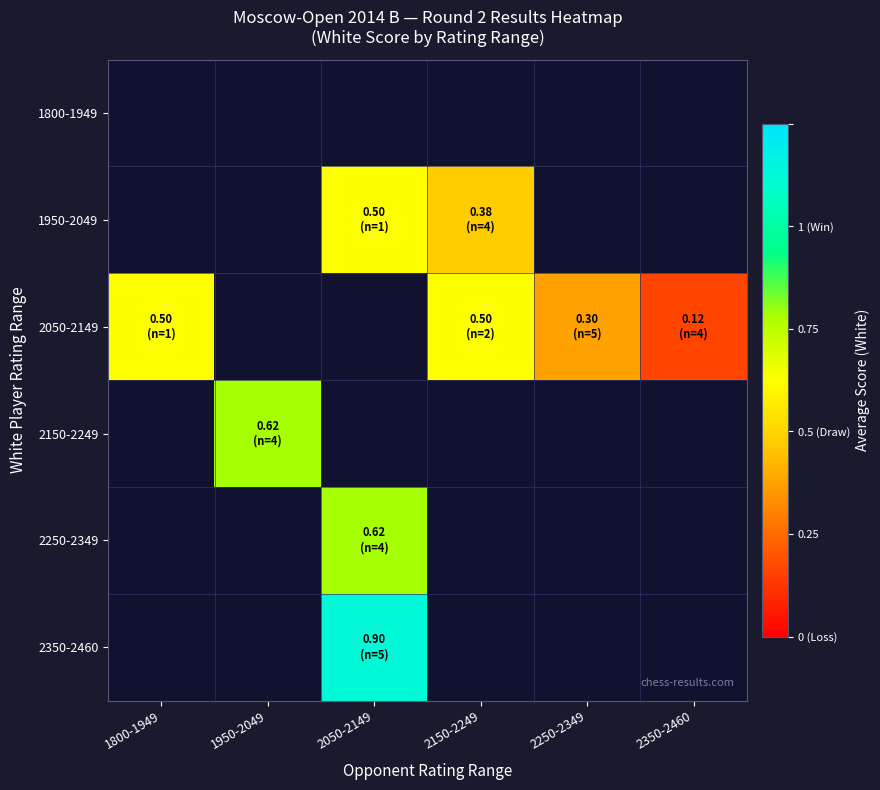

How many categories are shown in the chart?

6